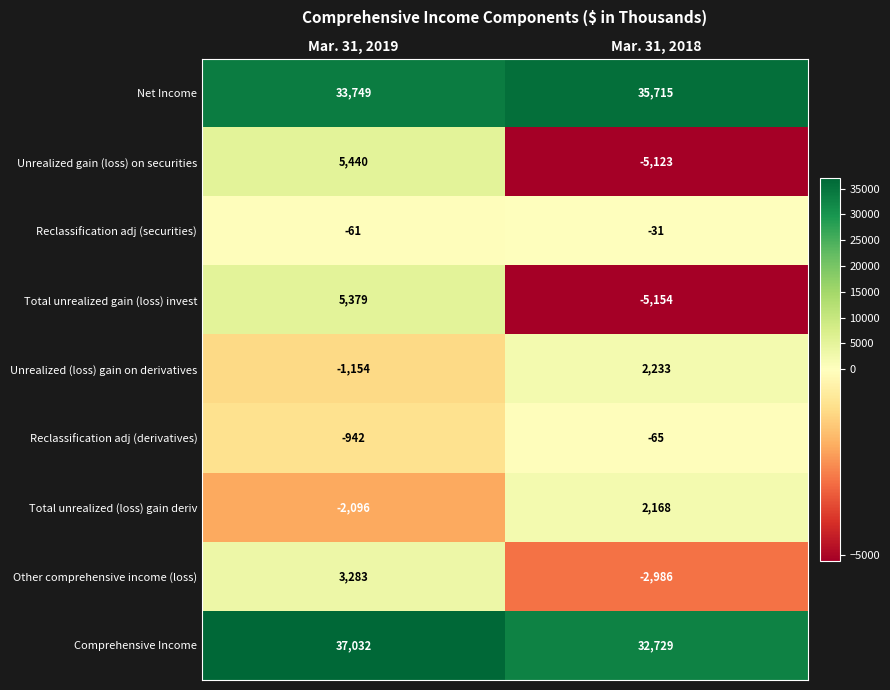

Where is Total unrealized gain (loss) invest nearest to the value 112?

Mar. 31, 2018